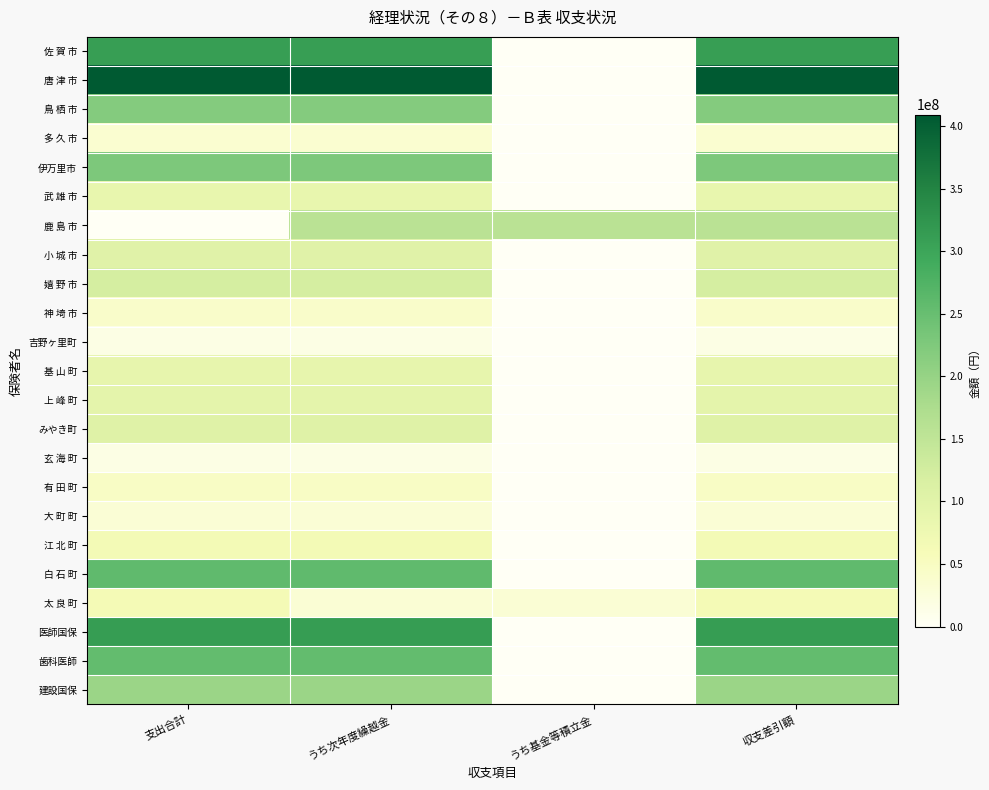

List the series in order of their peak value, lowest first.

吉野ヶ里町, 玄 海 町, 大 町 町, 多 久 市, 神 埼 市, 有 田 町, 太 良 町, 江 北 町, 武 雄 市, 基 山 町, 上 峰 町, 小 城 市, みやき町, 嬉 野 市, 鹿 島 市, 建設国保, 鳥 栖 市, 伊万里市, 歯科医師, 白 石 町, 佐 賀 市, 医師国保, 唐 津 市